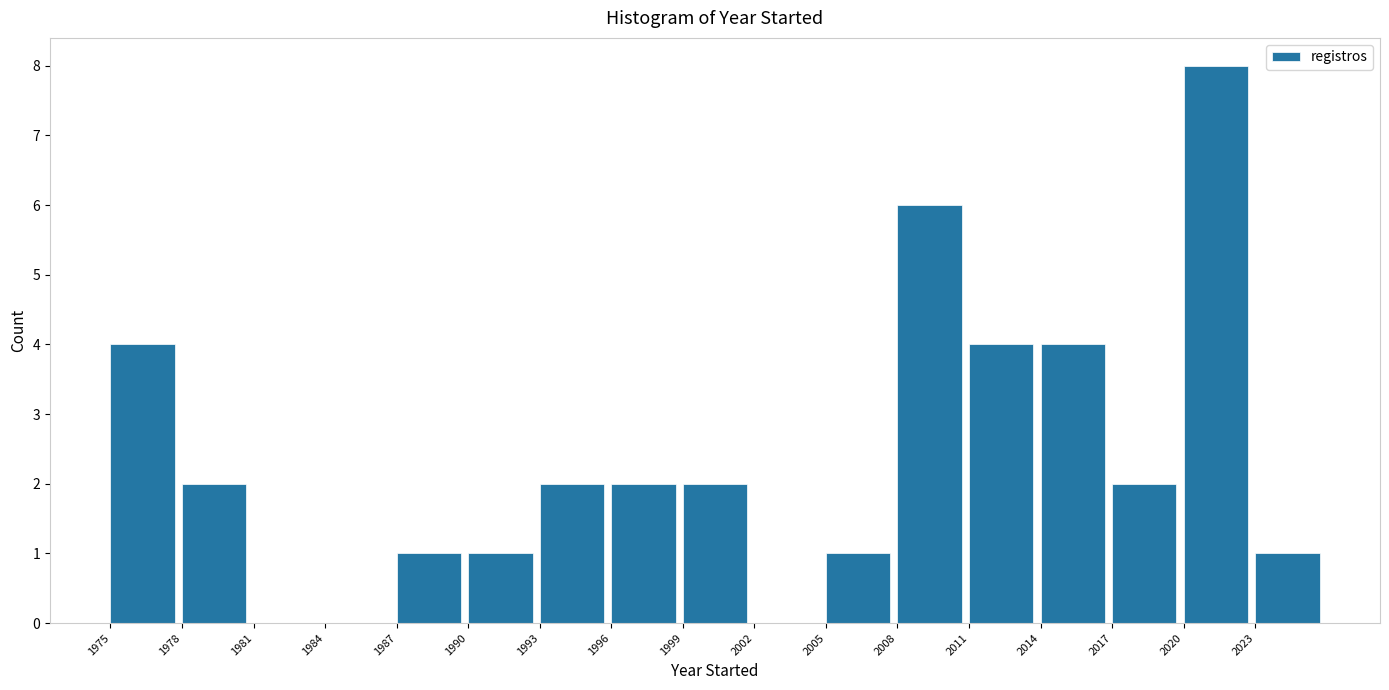

Reading left to right, list every bar in this chart as the range it spans on the x-axis followed by its height. The values are not printed on the chart, so give them approximately, as read against the axis.

1975 to 1978: 4
1978 to 1981: 2
1981 to 1984: 0
1984 to 1987: 0
1987 to 1990: 1
1990 to 1993: 1
1993 to 1996: 2
1996 to 1999: 2
1999 to 2002: 2
2002 to 2005: 0
2005 to 2008: 1
2008 to 2011: 6
2011 to 2014: 4
2014 to 2017: 4
2017 to 2020: 2
2020 to 2023: 8
2023 to 2026: 1